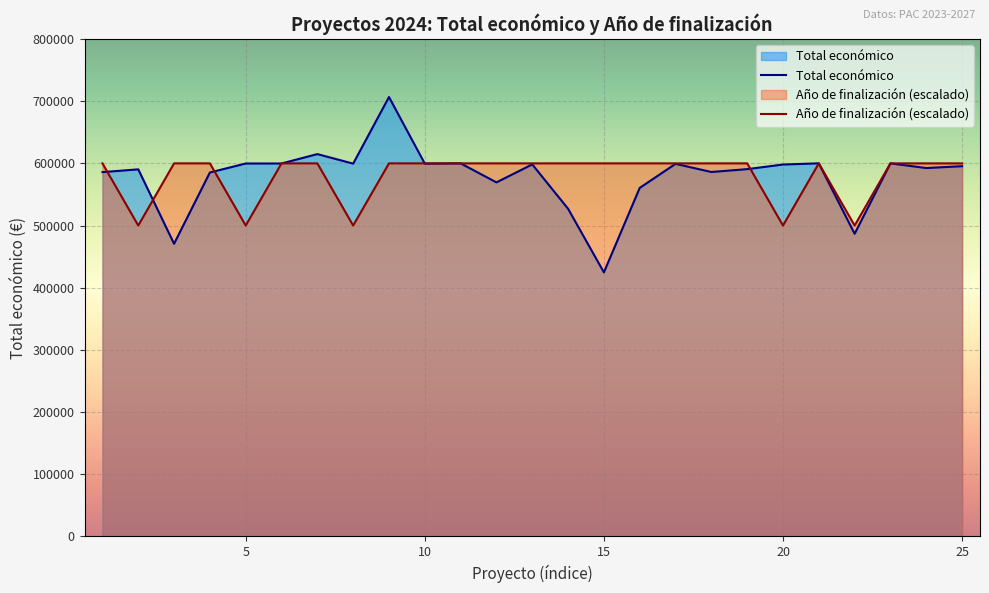

Which series has the largest range (max minus min)?

Total económico